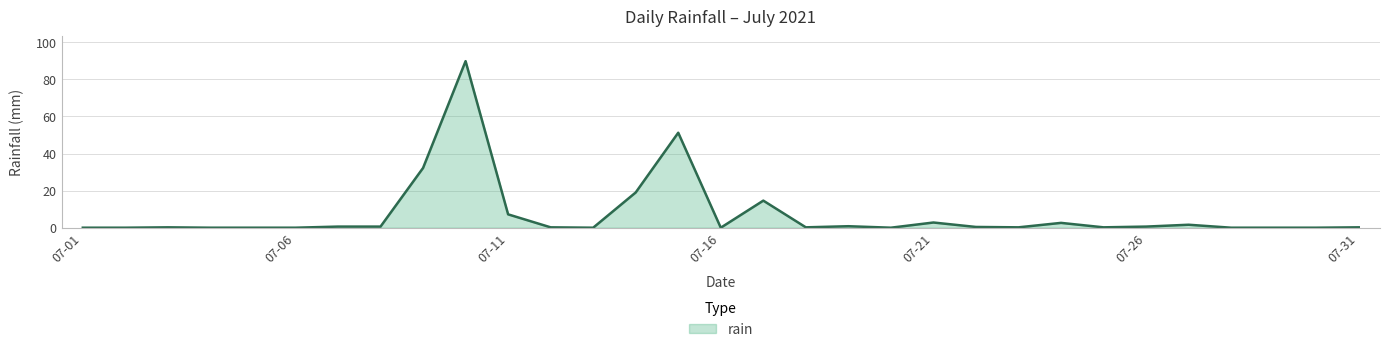

What is the maximum value shown in the chart?

89.8